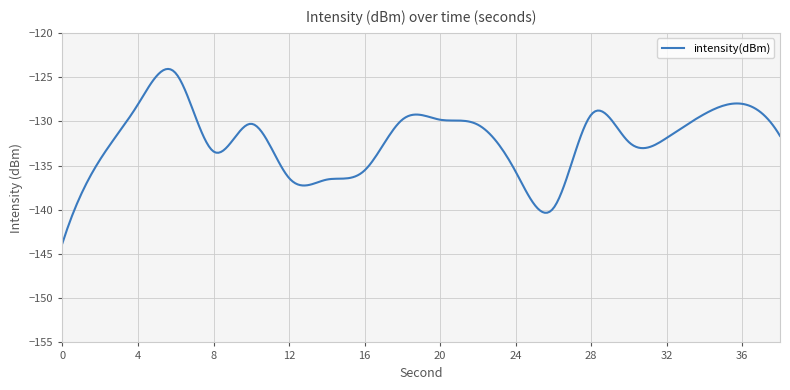

What is the maximum value shown in the chart?

-124.1